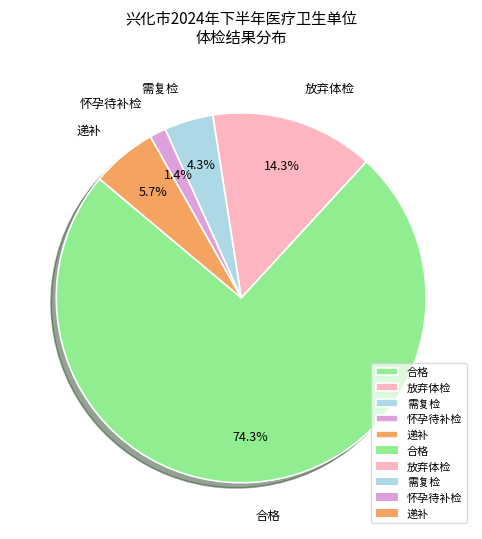

To the nearest percent, what percentage of the pie is 怀孕待补检?

1%